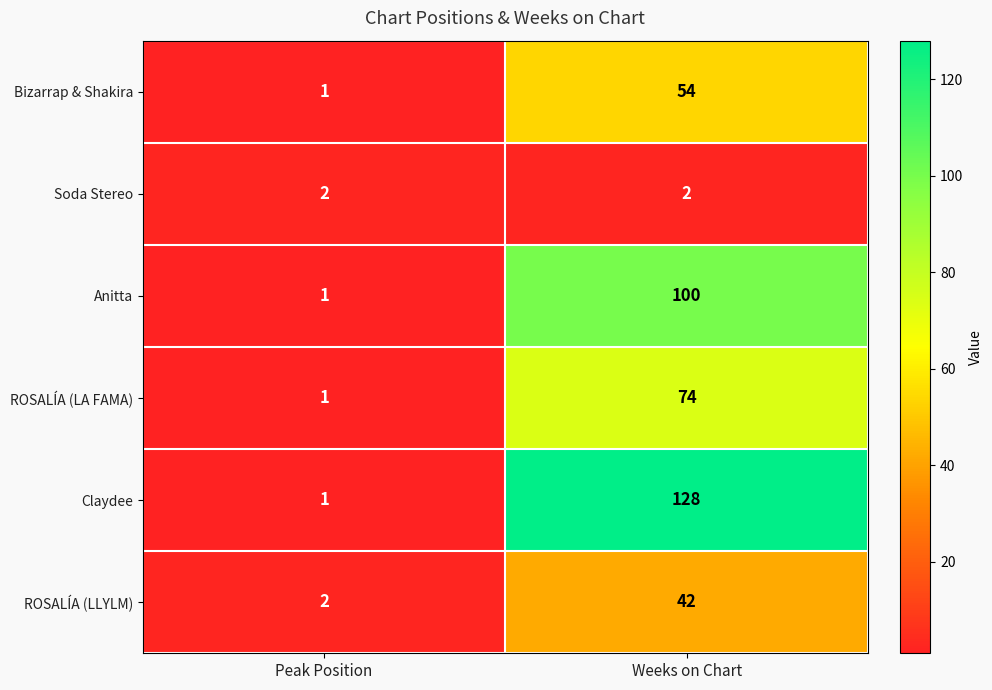

What is the maximum value shown in the chart?

128